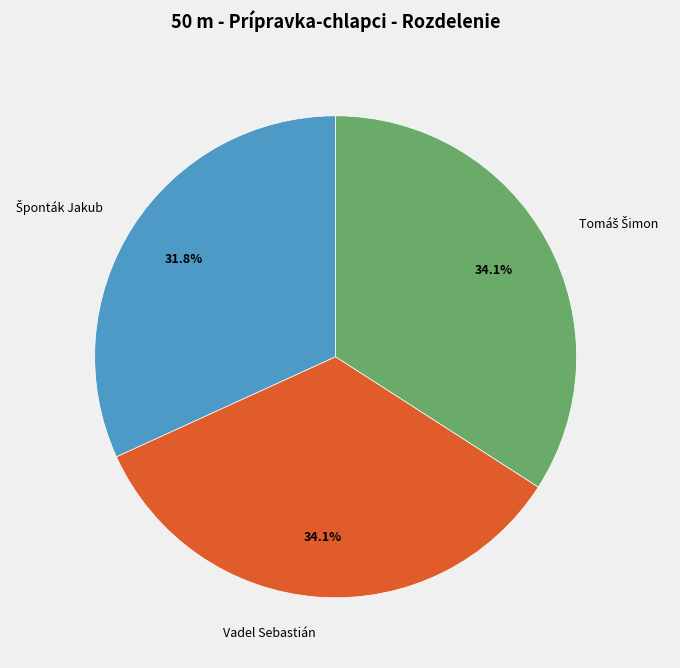

What percentage is NOT represented by Vadel Sebastián?

65.9%